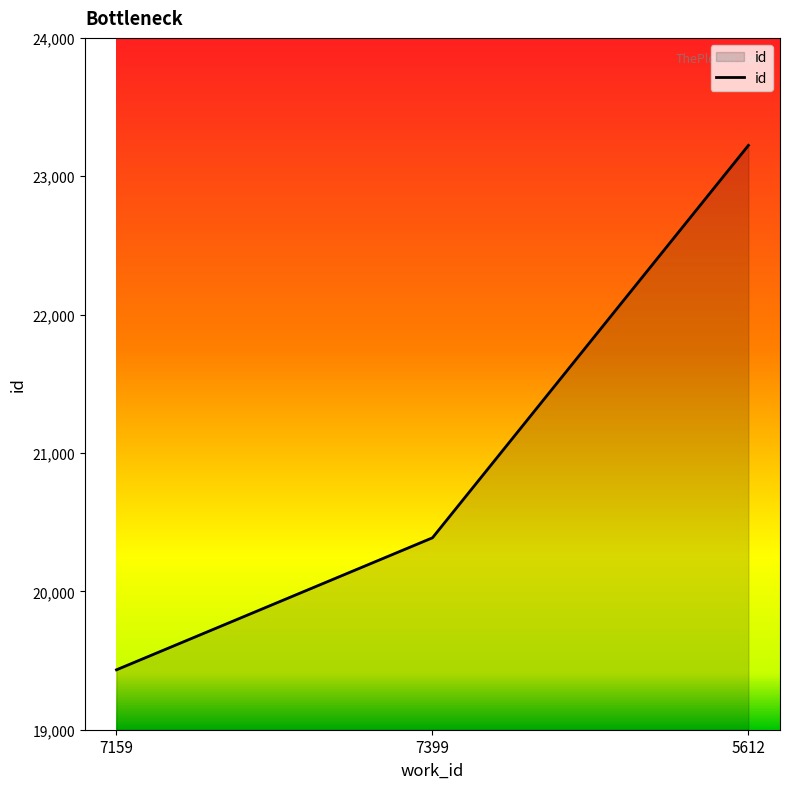

What position from the right is 7399?

2